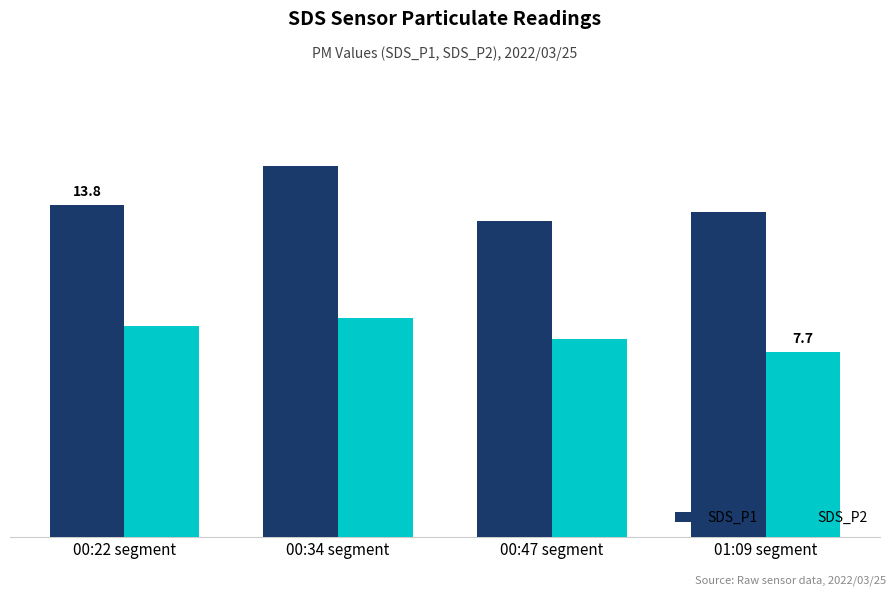

At which category does the chart reach its minimum across all series?

01:09 segment